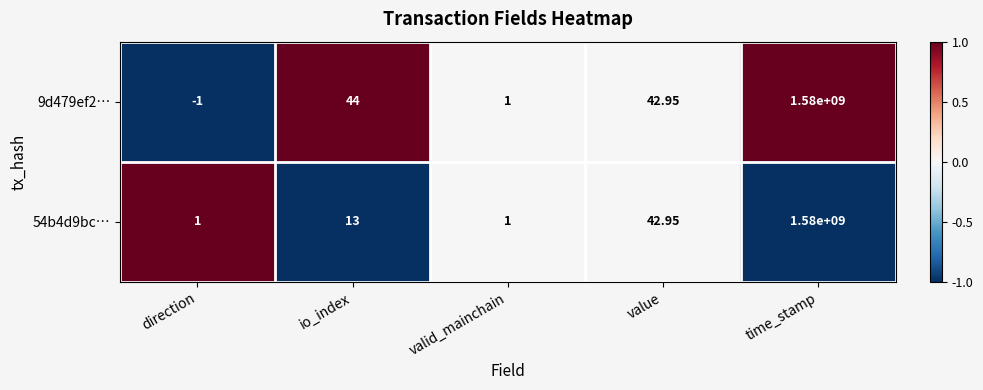

At which category is the sum across all series the highest?

time_stamp